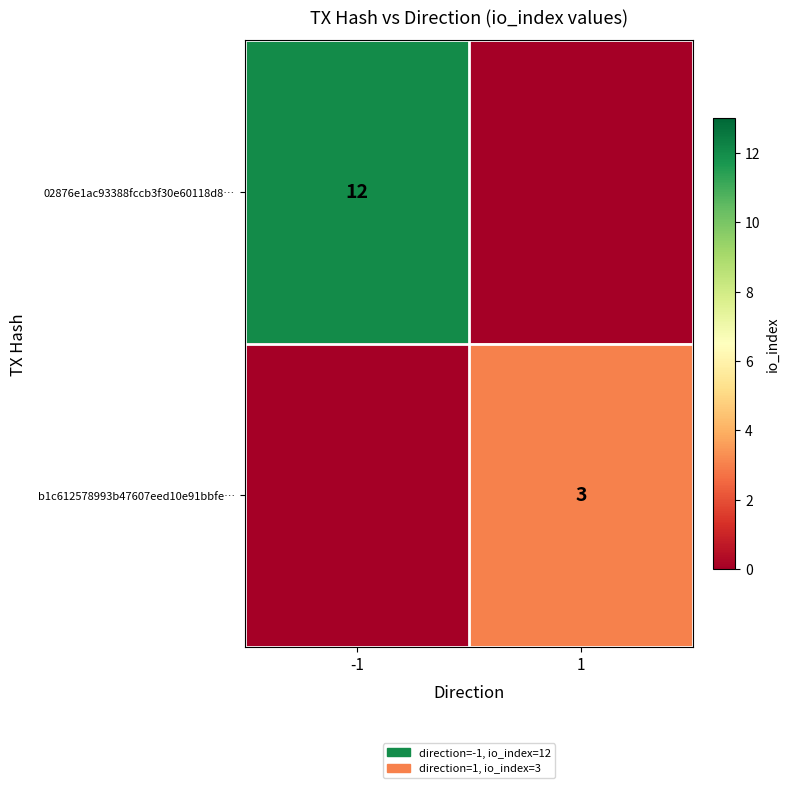

True or false: b1c612578993b47607eed10e91bbfe… has a value of 3 at 1.

True